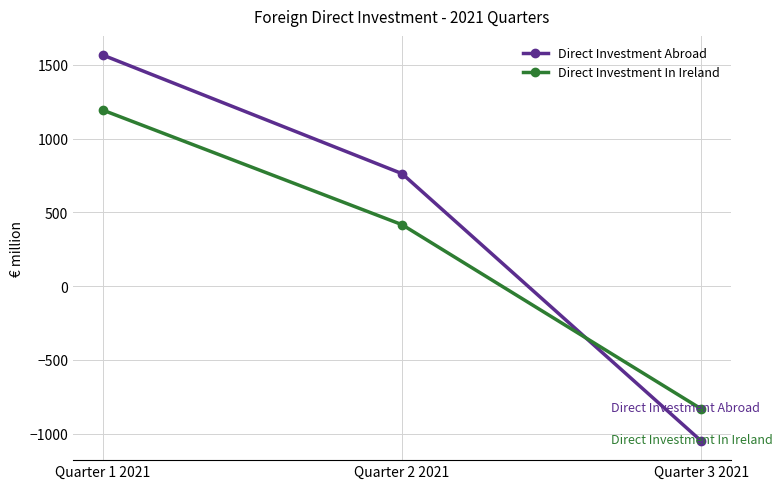

Where does the Direct Investment Abroad series first go above 762?

Quarter 1 2021